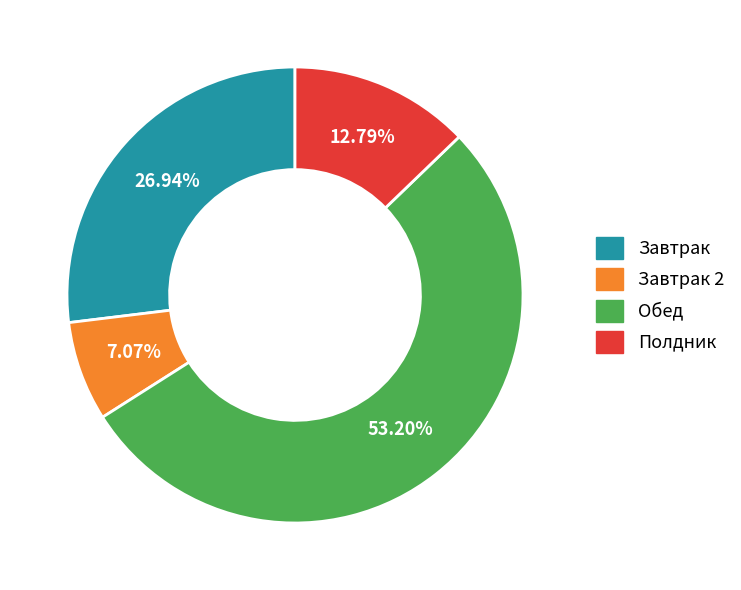

How many segments does this pie chart have?

4